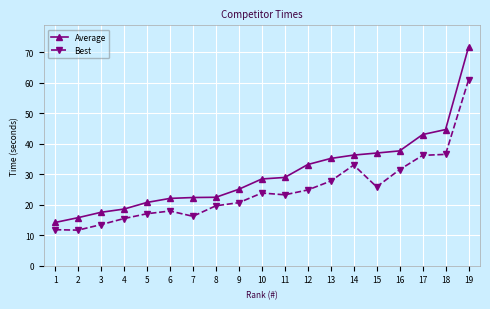

Which series has the largest total across all categories?

Average